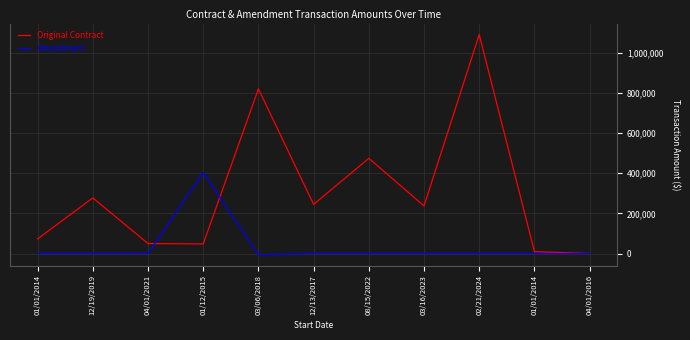

What are all the series names shown in the legend?

Original Contract, Amendment